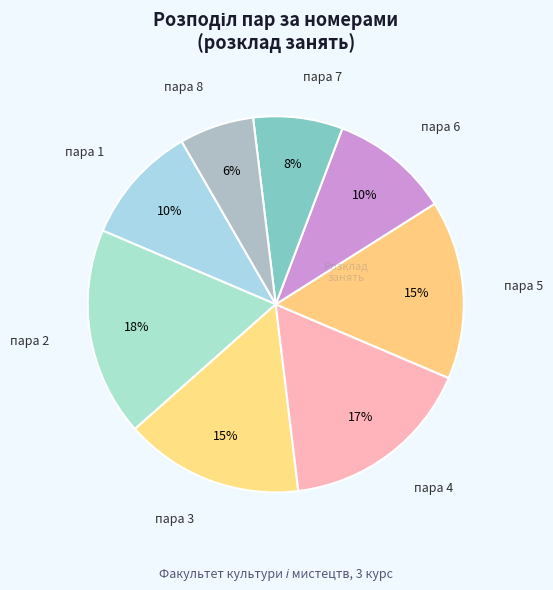

What percentage is the пара 7 slice, to the nearest percent?

8%